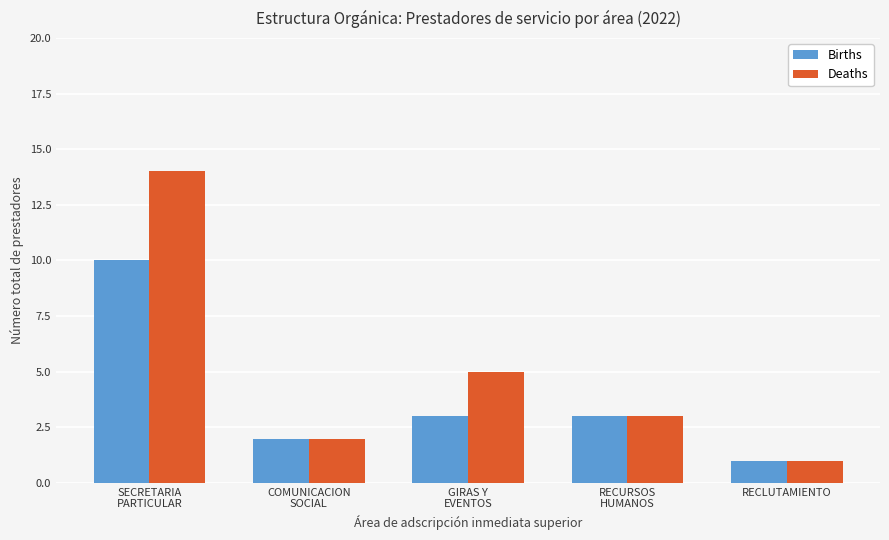

Which series changed the most between GIRAS Y
EVENTOS and RECURSOS
HUMANOS?

Deaths